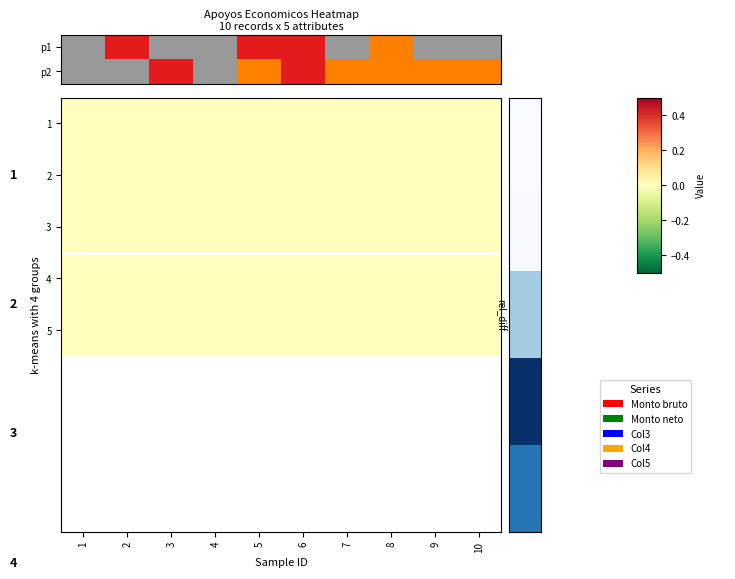

Is it true that 4 equals 0 at 6?

True